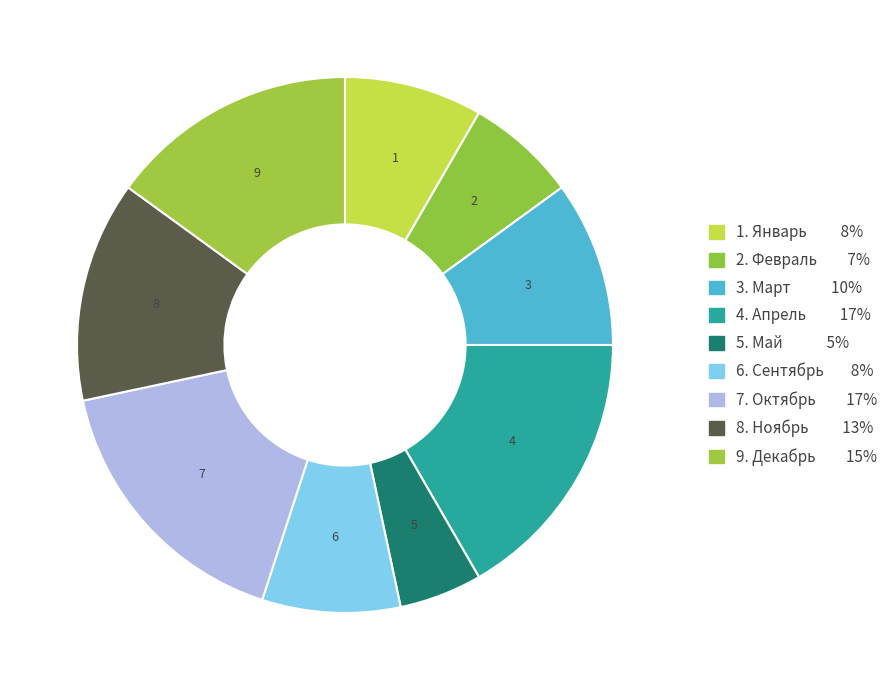

How many slices are in this pie chart?

9